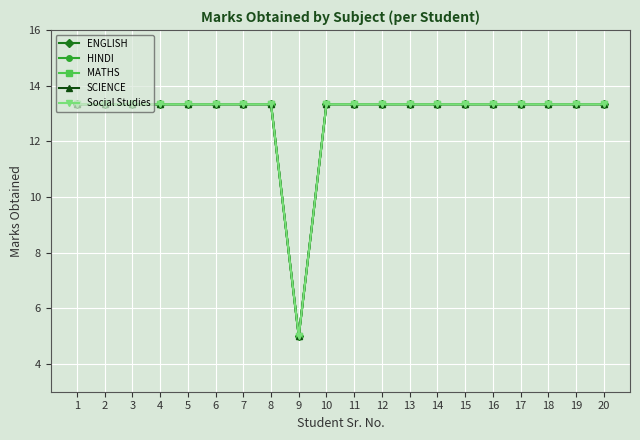

Reading left to right, transcribe all the data shown in this chart.

ENGLISH: 13.3	13.3	13.3	13.3	13.3	13.3	13.3	13.3	5.0	13.3	13.3	13.3	13.3	13.3	13.3	13.3	13.3	13.3	13.3	13.3
HINDI: 13.3	13.3	13.3	13.3	13.3	13.3	13.3	13.3	5.0	13.3	13.3	13.3	13.3	13.3	13.3	13.3	13.3	13.3	13.3	13.3
MATHS: 13.3	13.3	13.3	13.3	13.3	13.3	13.3	13.3	5.0	13.3	13.3	13.3	13.3	13.3	13.3	13.3	13.3	13.3	13.3	13.3
SCIENCE: 13.3	13.3	13.3	13.3	13.3	13.3	13.3	13.3	5.0	13.3	13.3	13.3	13.3	13.3	13.3	13.3	13.3	13.3	13.3	13.3
Social Studies: 13.3	13.3	13.3	13.3	13.3	13.3	13.3	13.3	5.0	13.3	13.3	13.3	13.3	13.3	13.3	13.3	13.3	13.3	13.3	13.3